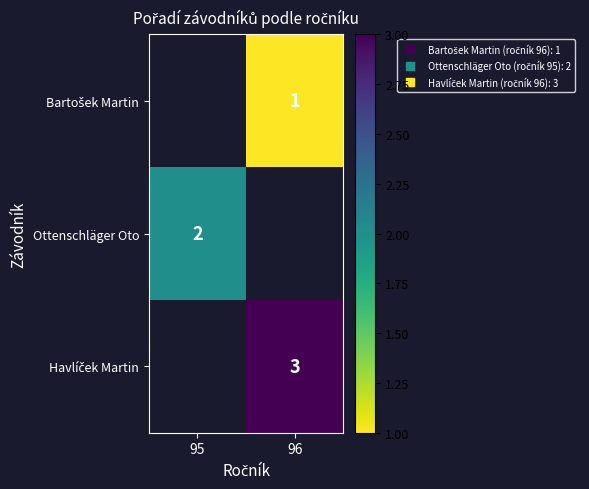

What is the difference between the highest and lowest values at 96?

2.0